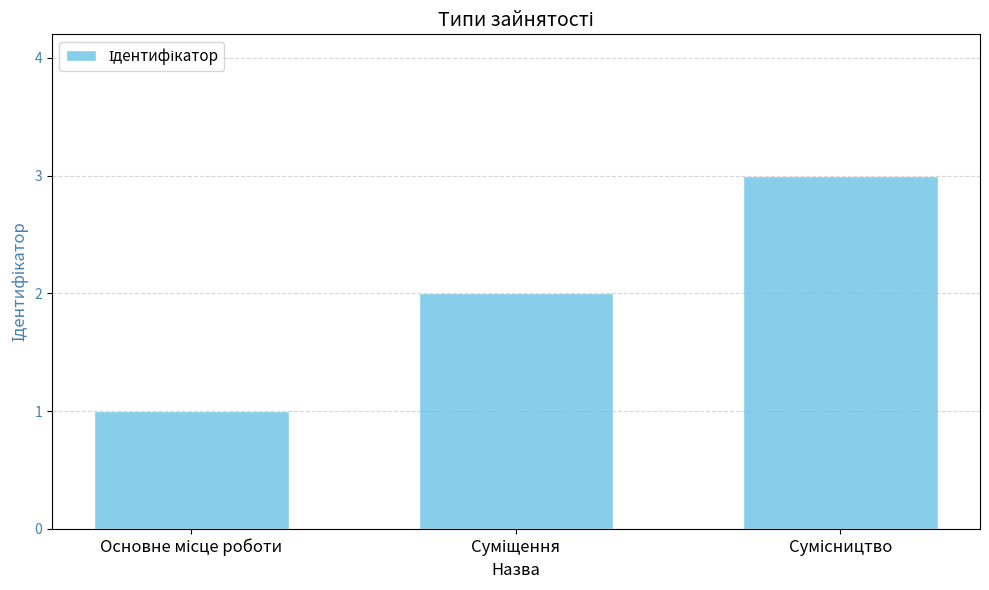

Are the bars grouped side by side (vs. stacked)?

No